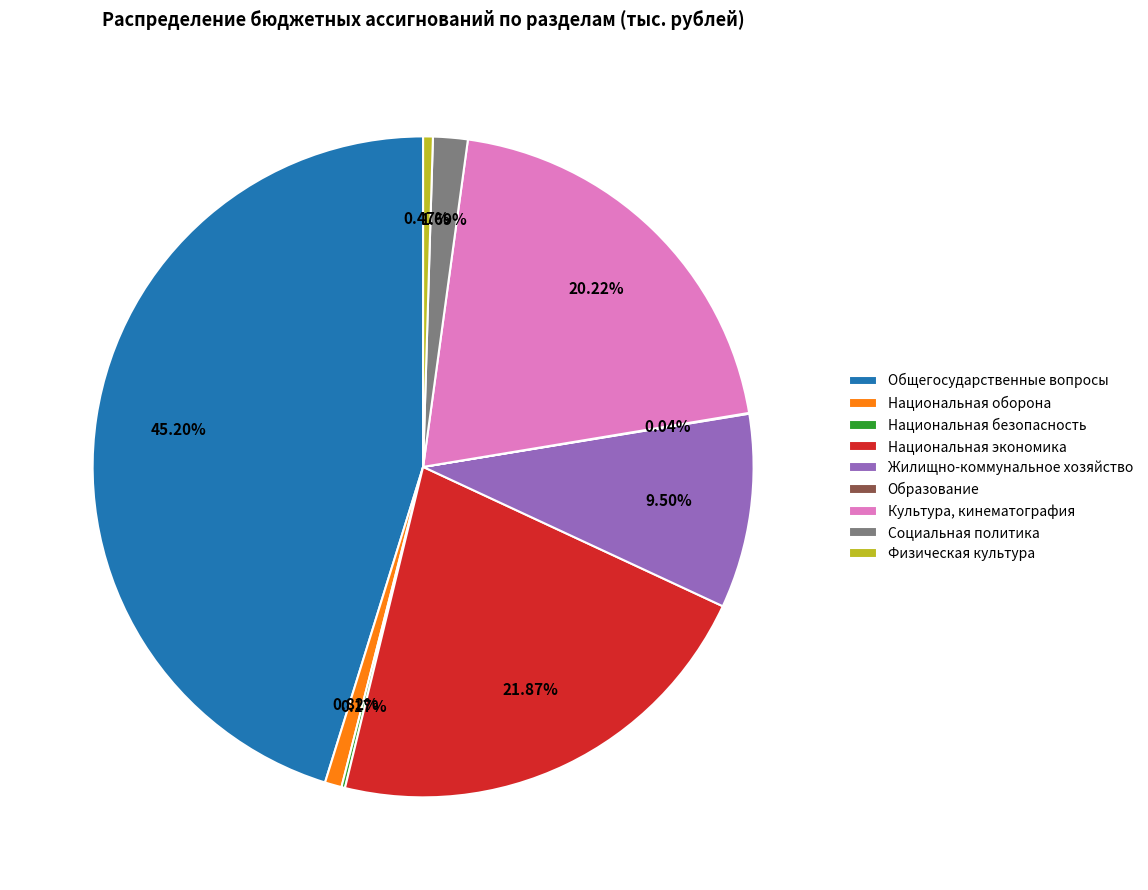

Between Физическая культура and Национальная экономика, which is larger?

Национальная экономика